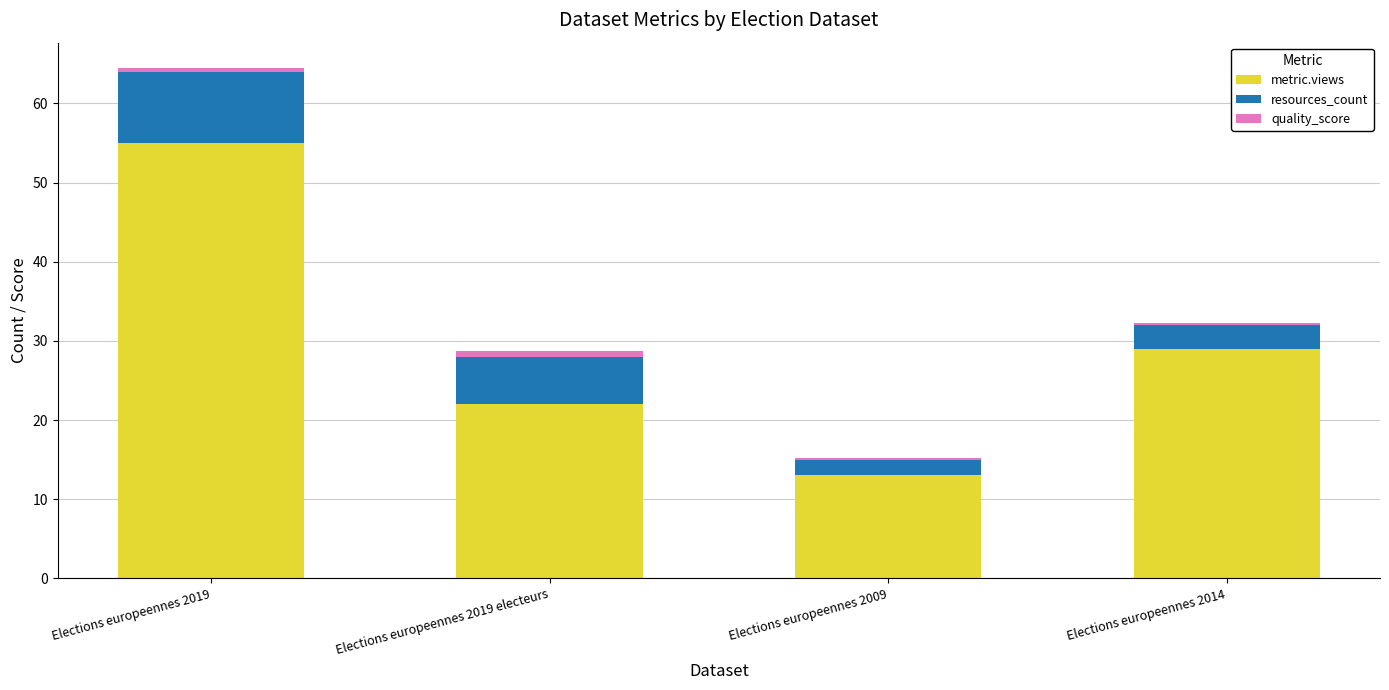

Which category has the lowest value in the metric.views series?

Elections europeennes 2009